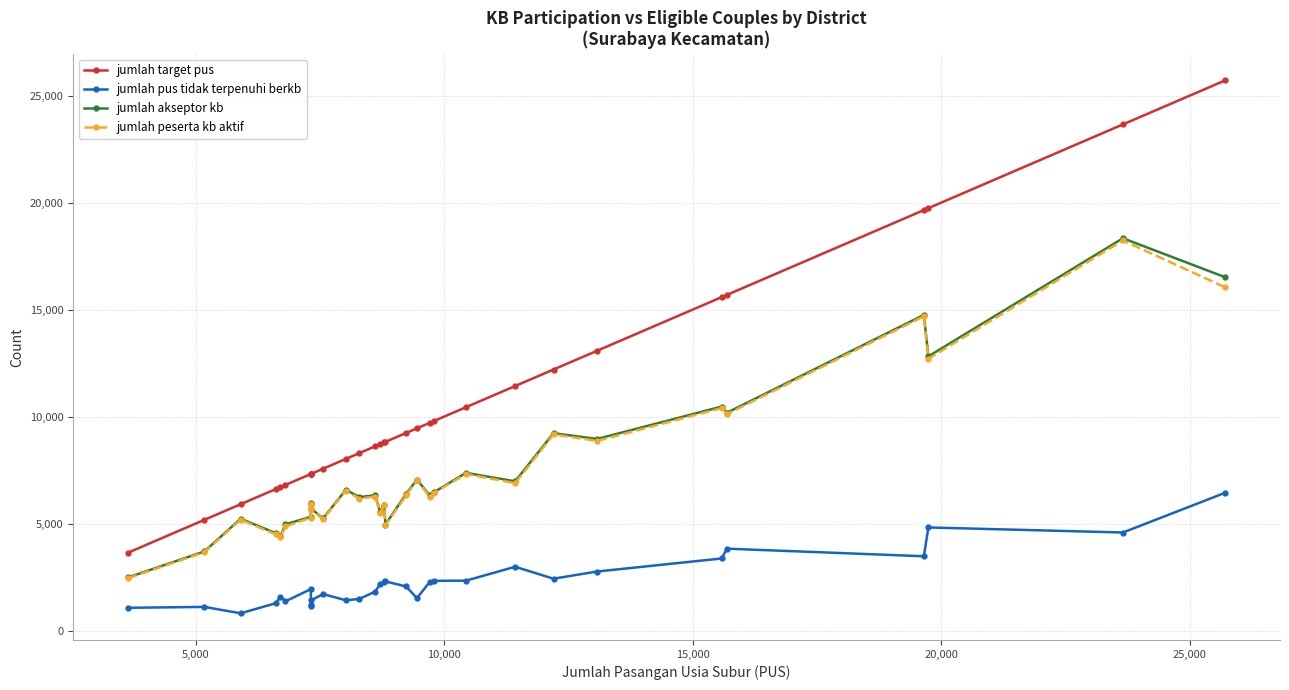

What is the sum of all jumlah pus tidak terpenuhi berkb values?

71348